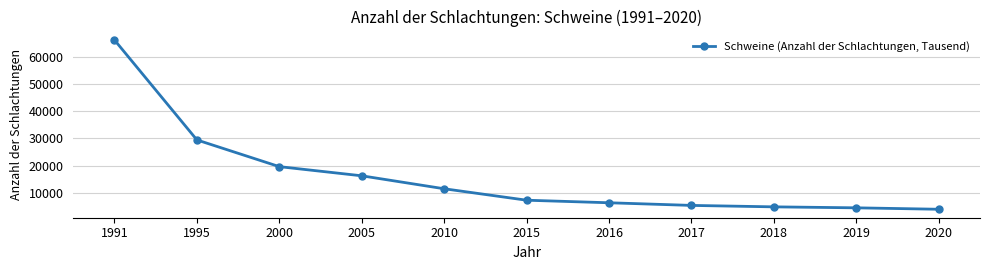

What is the sum of the values at 2015 and 2000?

26957